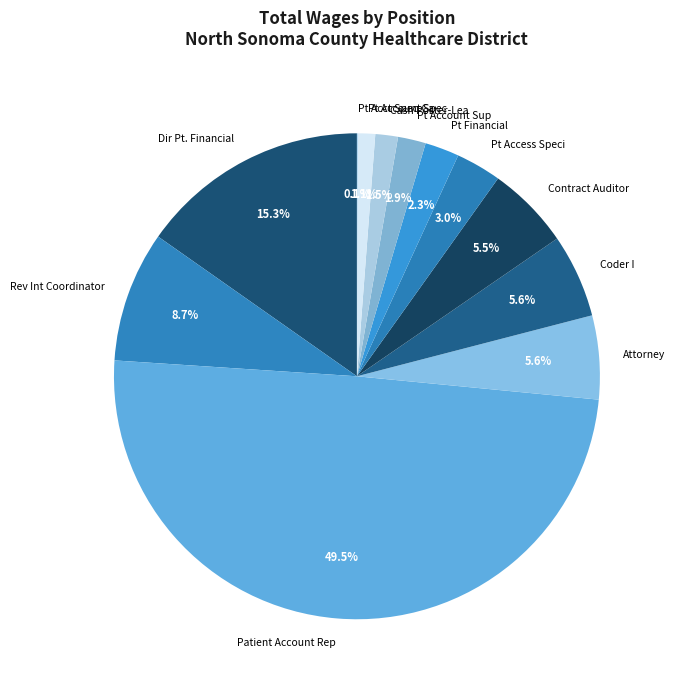

What percentage do Rev Int Coordinator and Cash Poster-Lea together represent?

10.2%